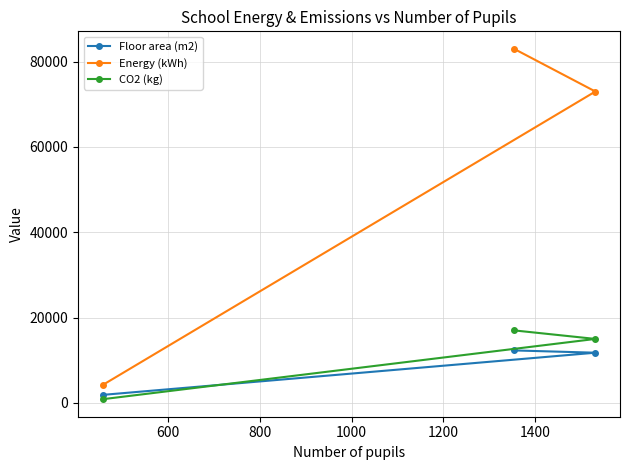

Reading right to left, list all the values displayed in this chart.

Floor area (m2): 11769	12306	1882
Energy (kWh): 73000	83000	4200
CO2 (kg): 15000	17000	870